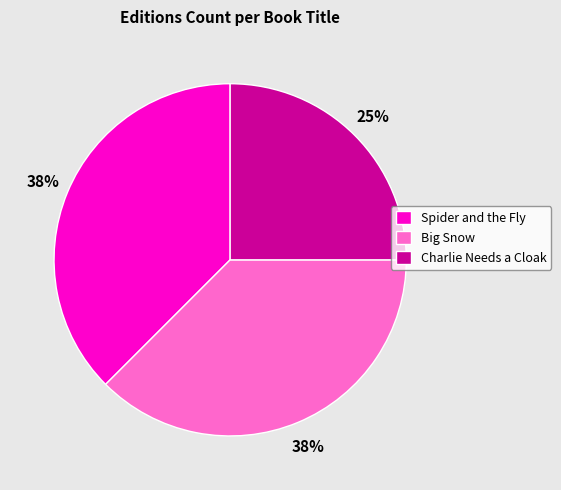

Does any single category account for the majority?

No